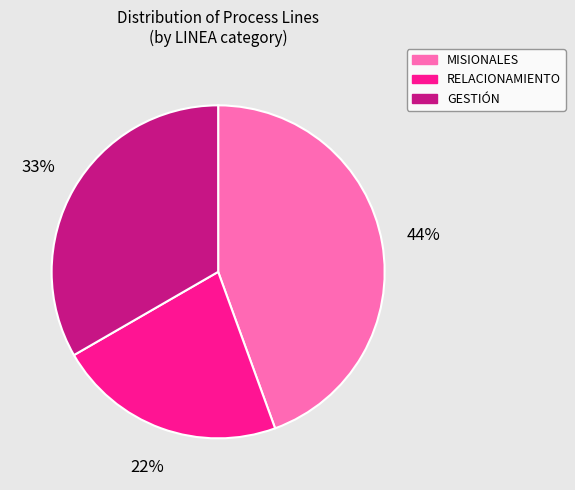

Do GESTIÓN and MISIONALES together represent more than half of the pie?

Yes